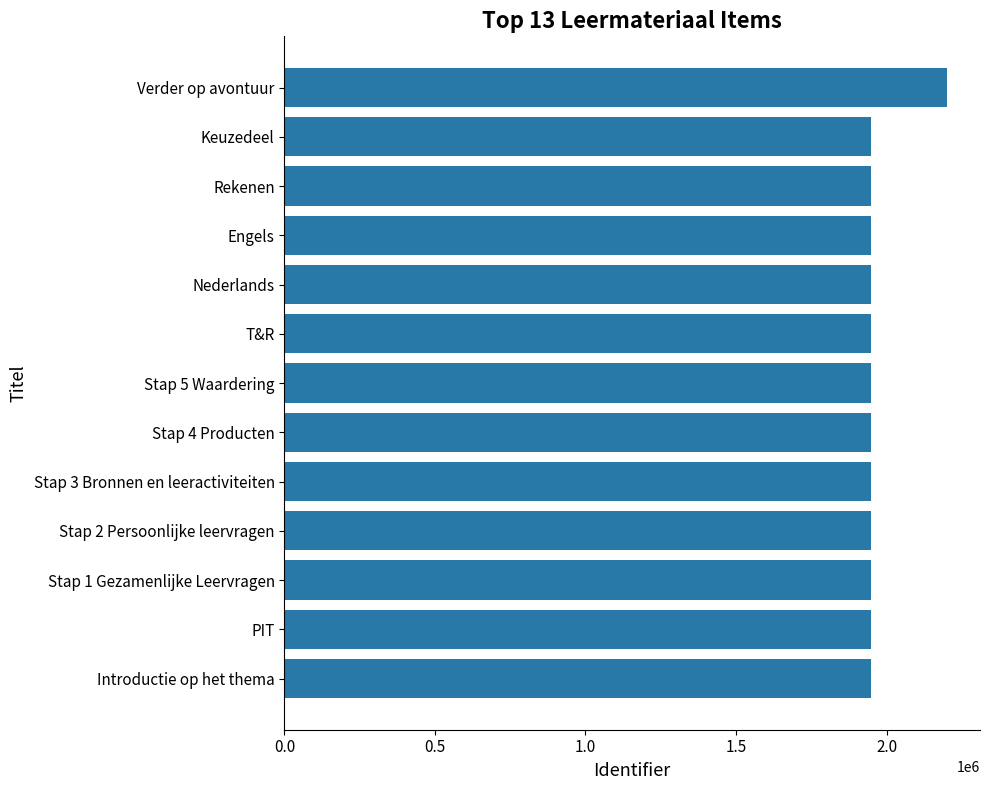

What is the average value?

1968191